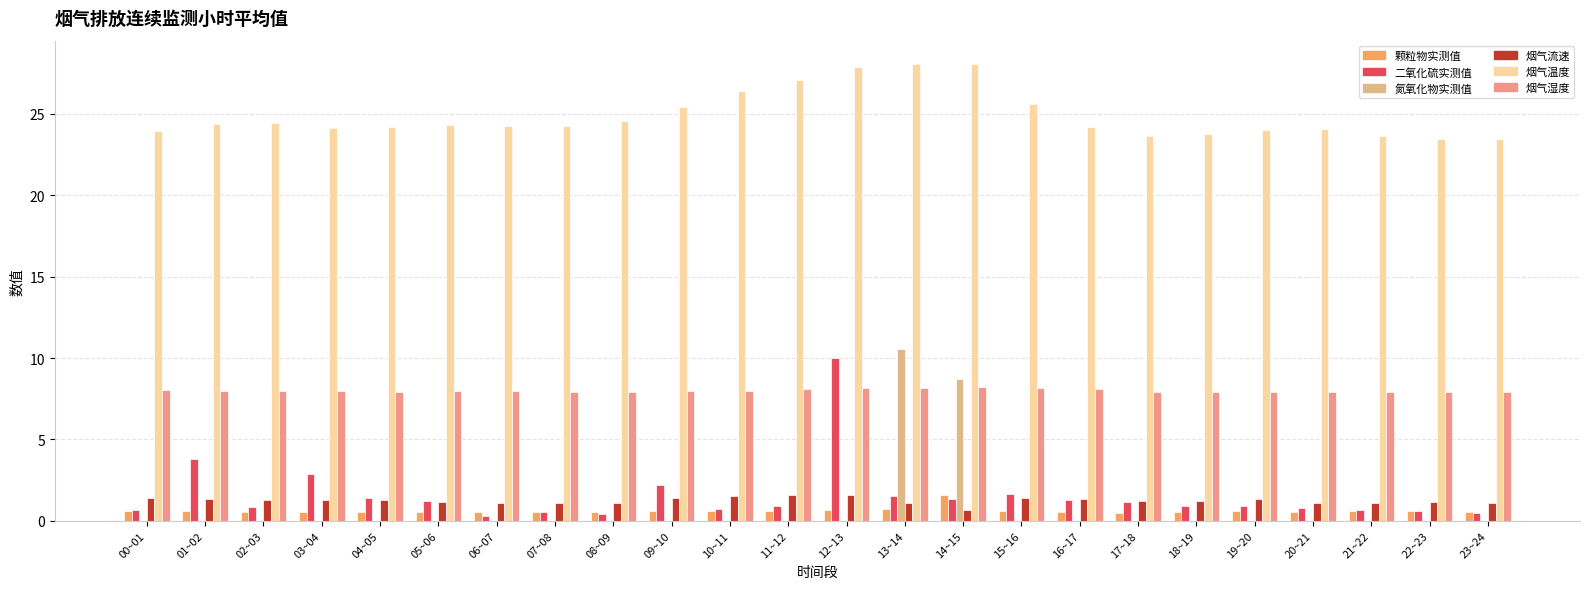

What is the maximum value shown in the chart?

28.1